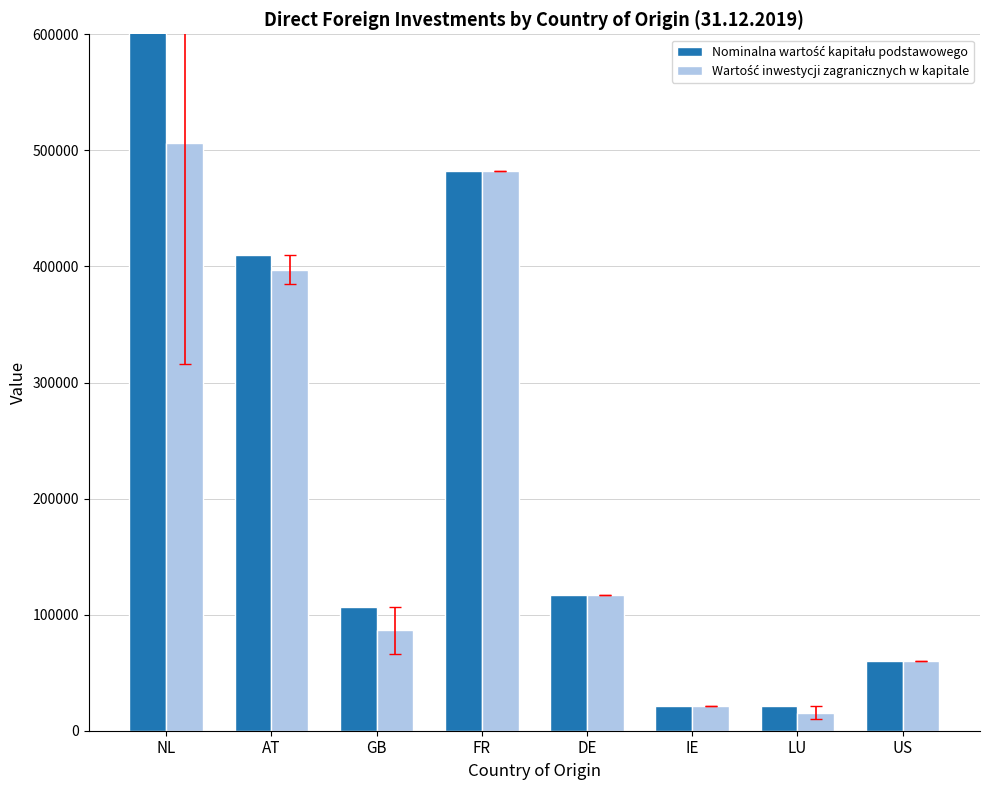

Reading right to left, transcribe all the data shown in this chart.

Nominalna wartość kapitału podstawowego: 60000.0	21030.0	21490.0	116530.0	482132.3	106750.0	409668.7	696967.6
Wartość inwestycji zagranicznych w kapitale: 60000.0	15546.6	21490.0	116739.9	482132.3	86618.0	397149.5	506318.3